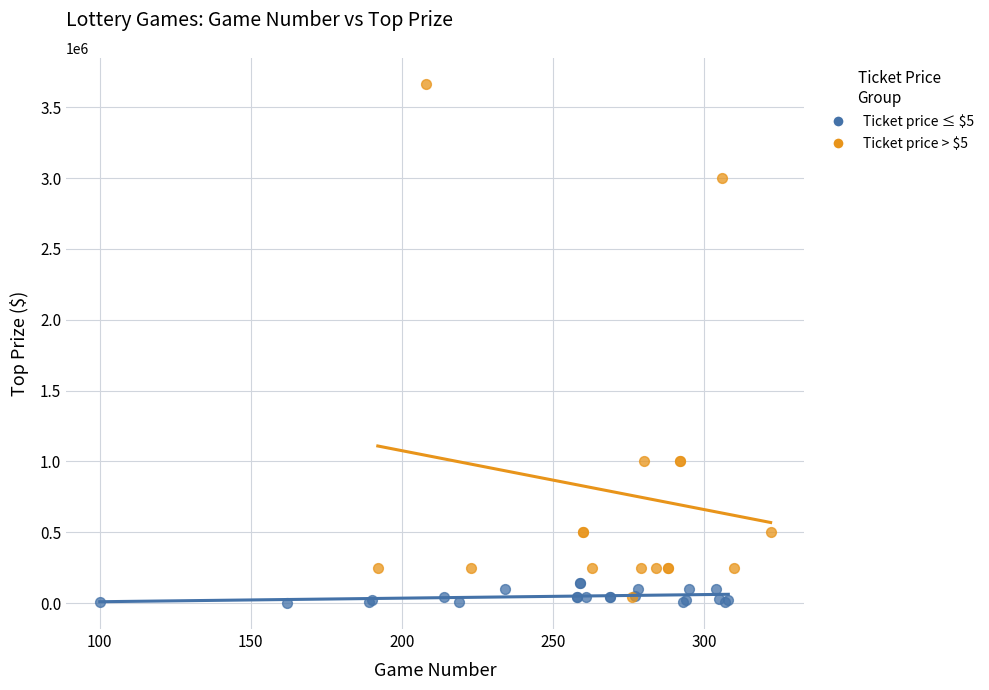

Which series contains the highest Y value?

Ticket price > $5